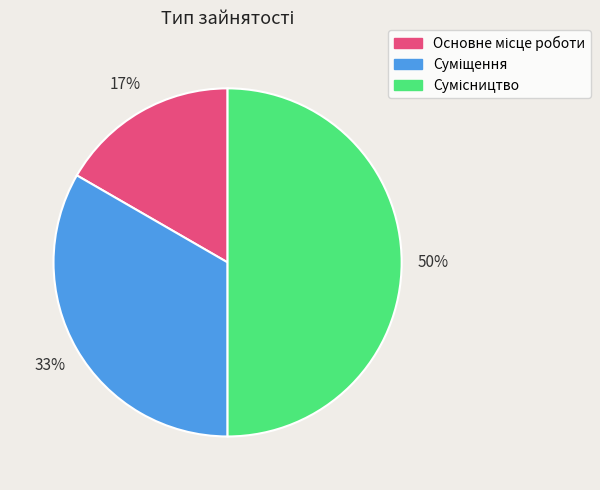

To the nearest percent, what is the average slice percentage?

33%